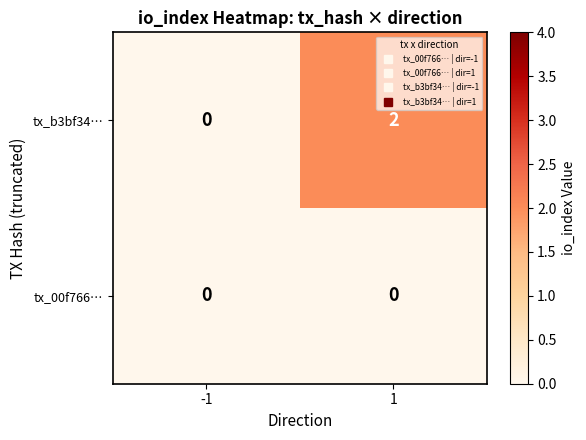

At 1, list the series in order from smallest to largest.

tx_00f766…, tx_b3bf34…